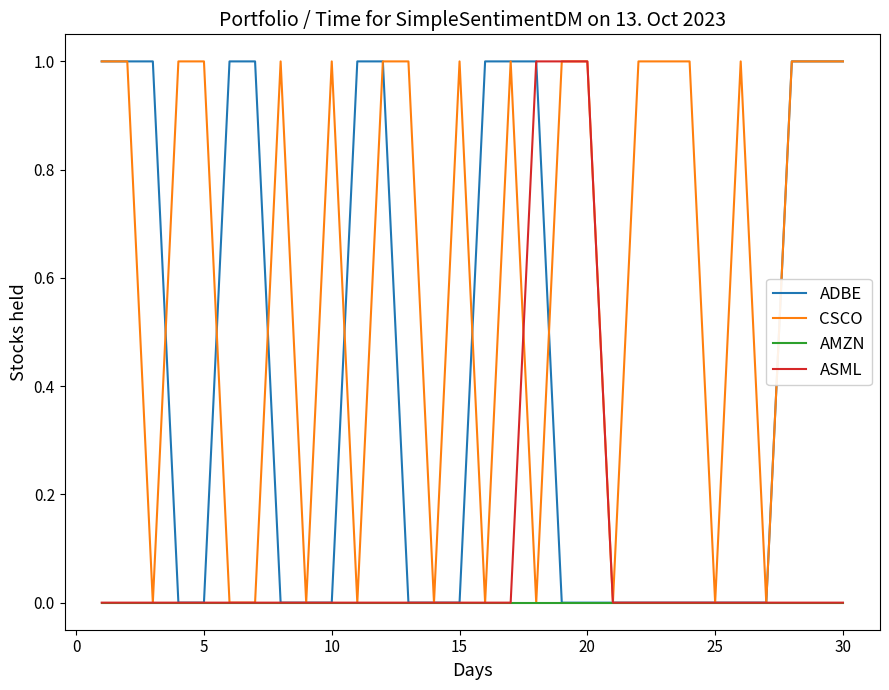

Which series has the largest total across all categories?

CSCO